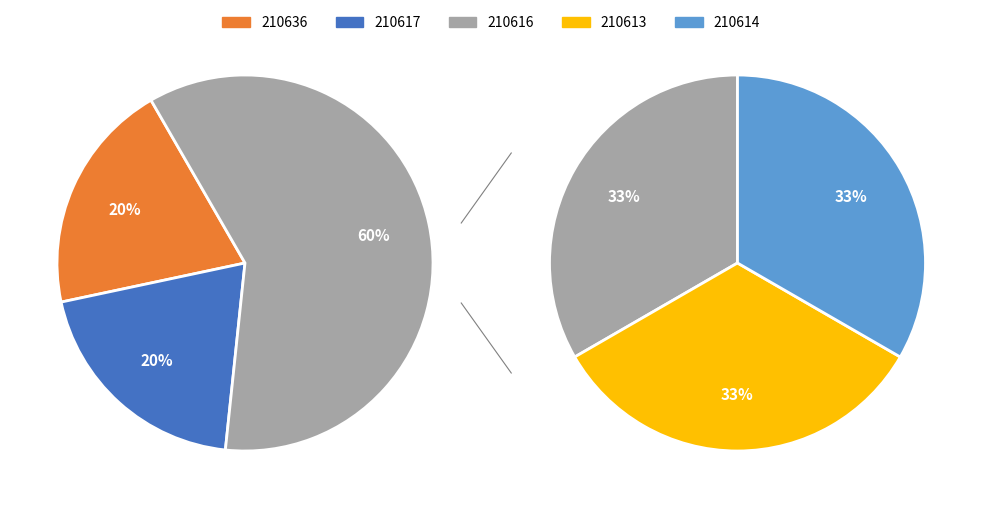

To the nearest percent, what is the combined percentage of 210636 and 210617?

40%